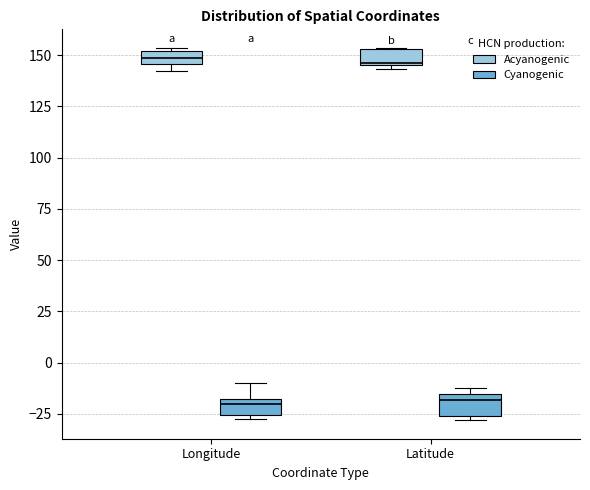

Where is the upper edge of the box for Latitude (Acyanogenic) on the y-axis? The values are not printed on the chart, so give them approximately, as read against the axis.

155